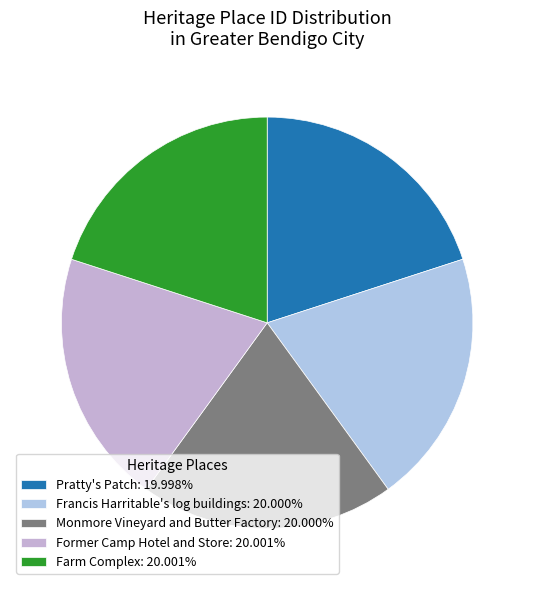

What percentage is the Farm Complex slice, to the nearest percent?

20%